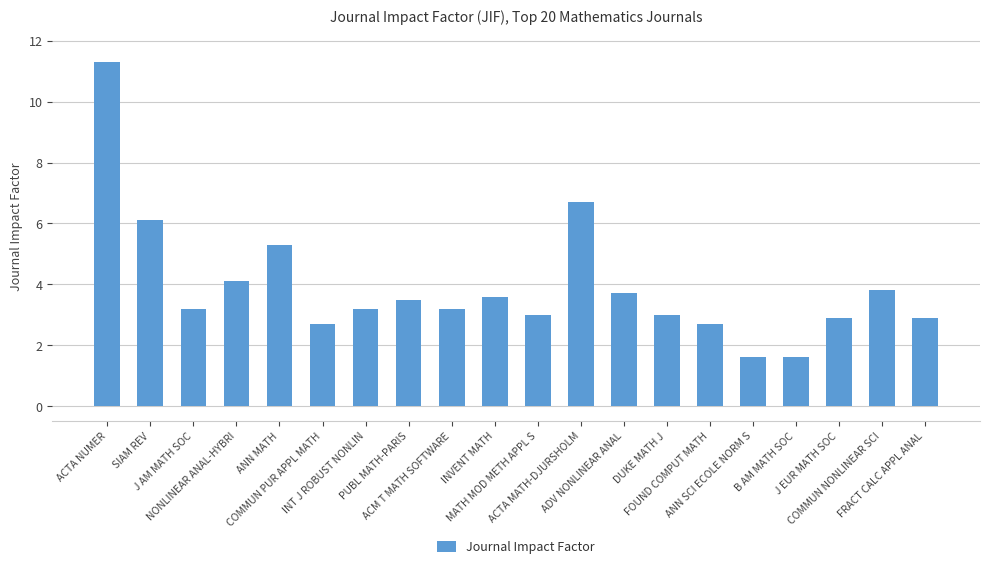

Count the number of data series in this chart.

1